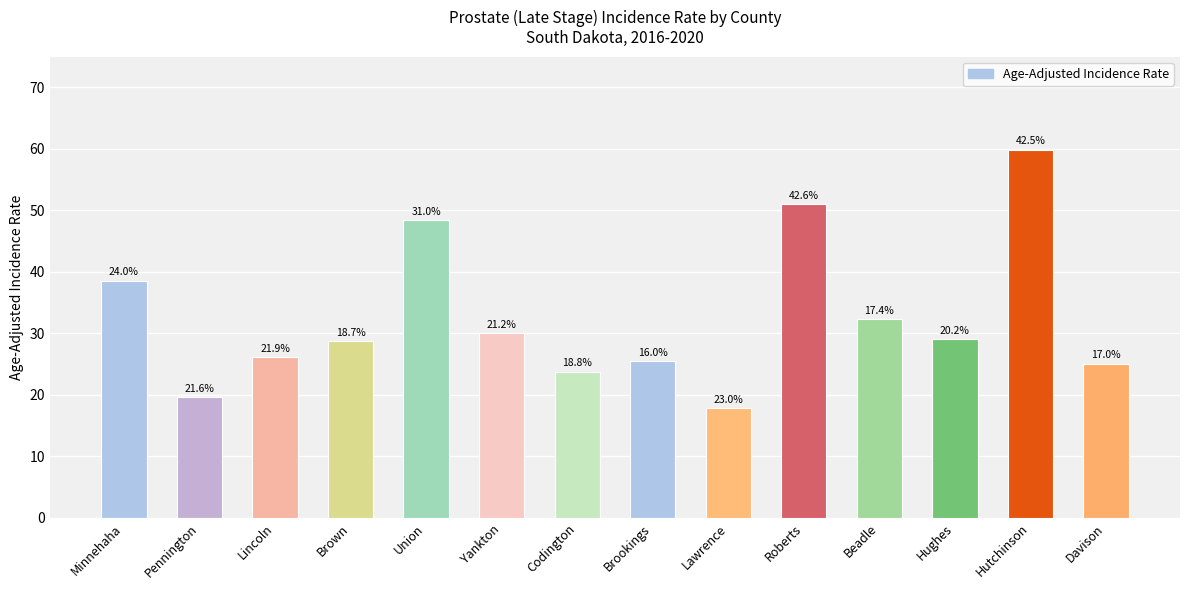

How many bars are there in total?

14